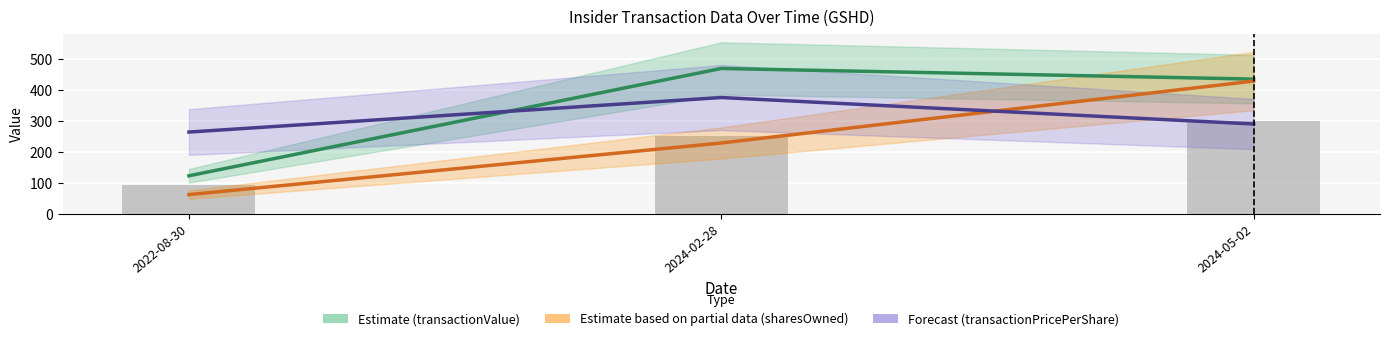

What is the average value of the transactionValue series?

342.4